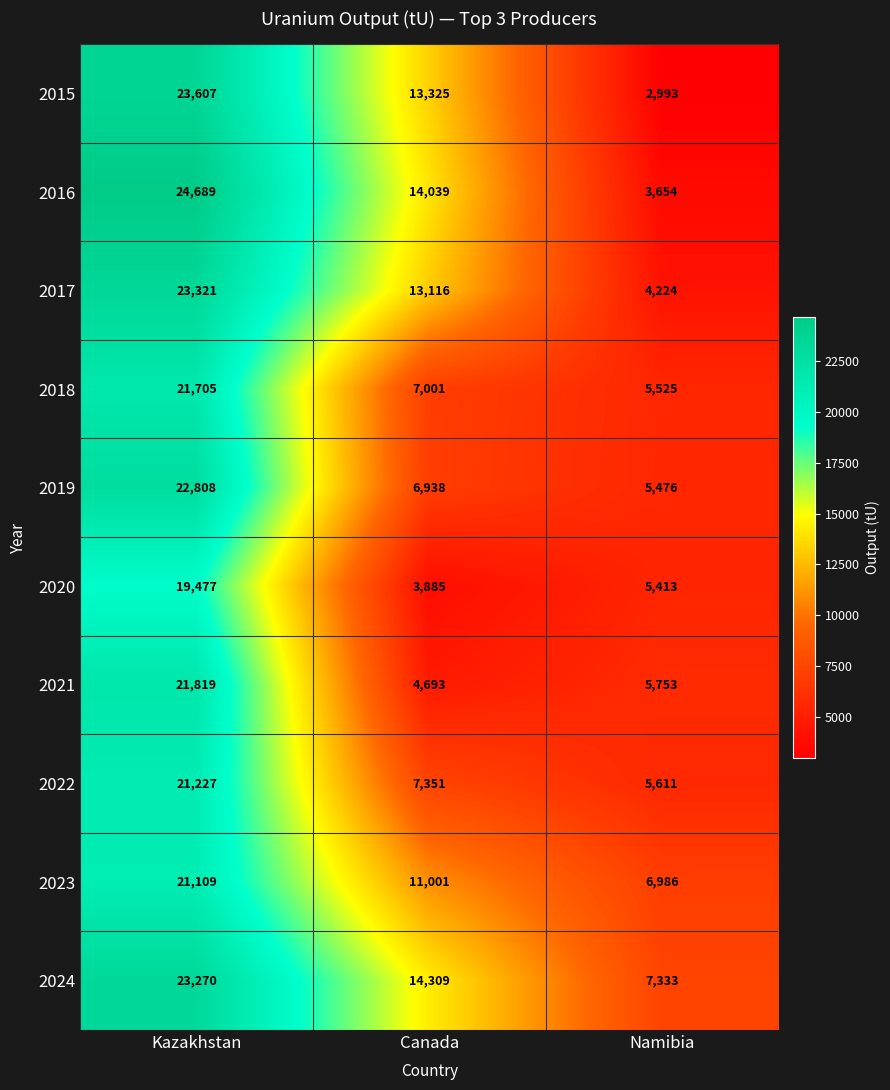

Reading left to right, transcribe all the data shown in this chart.

2015: 23607	13325	2993
2016: 24689	14039	3654
2017: 23321	13116	4224
2018: 21705	7001	5525
2019: 22808	6938	5476
2020: 19477	3885	5413
2021: 21819	4693	5753
2022: 21227	7351	5611
2023: 21109	11001	6986
2024: 23270	14309	7333